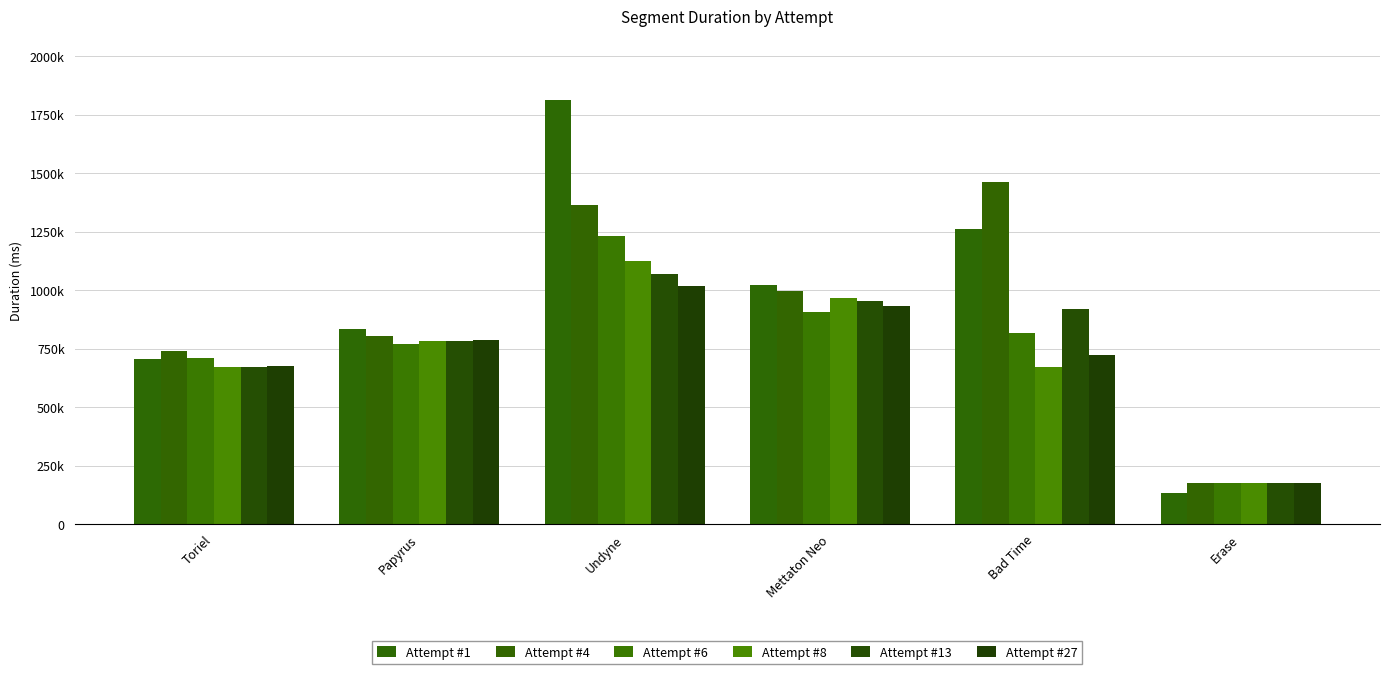

What position from the right is Undyne?

4